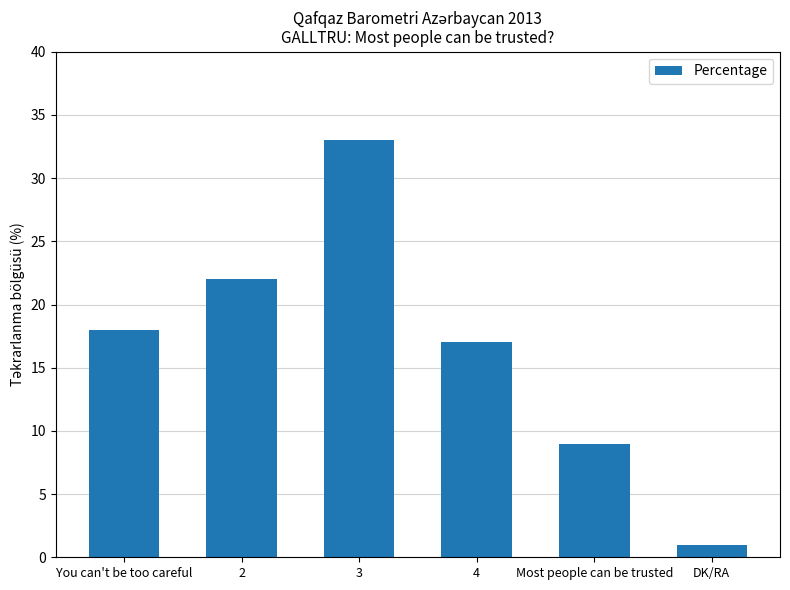

What is the label of the 3rd bar from the right?

4